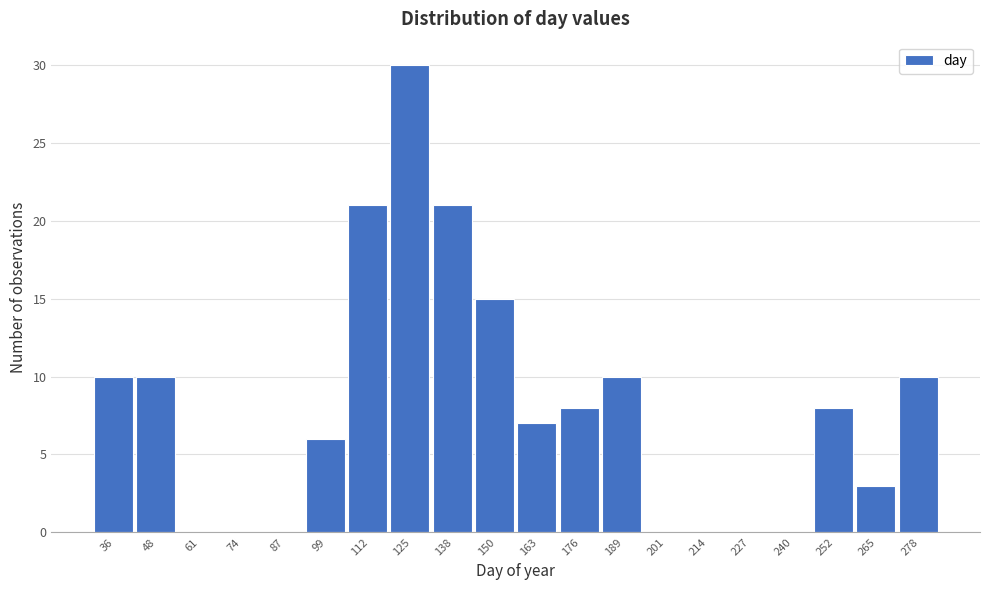

Reading left to right, list all the values displayed in this chart.

36=10	48=10	61=0	74=0	87=0	99=6	112=21	125=30	138=21	150=15	163=7	176=8	189=10	201=0	214=0	227=0	240=0	252=8	265=3	278=10